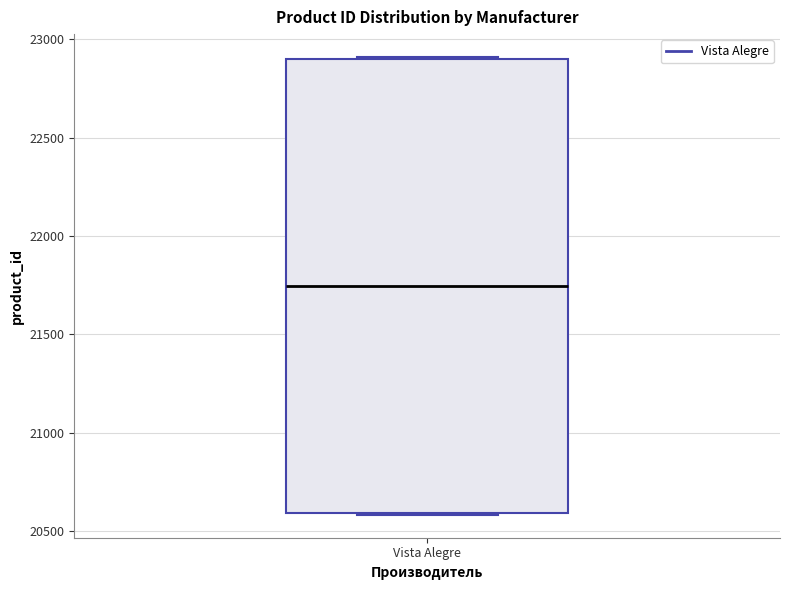

Transcribe this box plot: give where the median line is, the range the box spans, and where the two whiskers end, as read against the y-axis. The values are not printed on the chart, so give them approximately, as read against the axis.

median 21750, box 20600 to 22900, whiskers 20600 to 22900